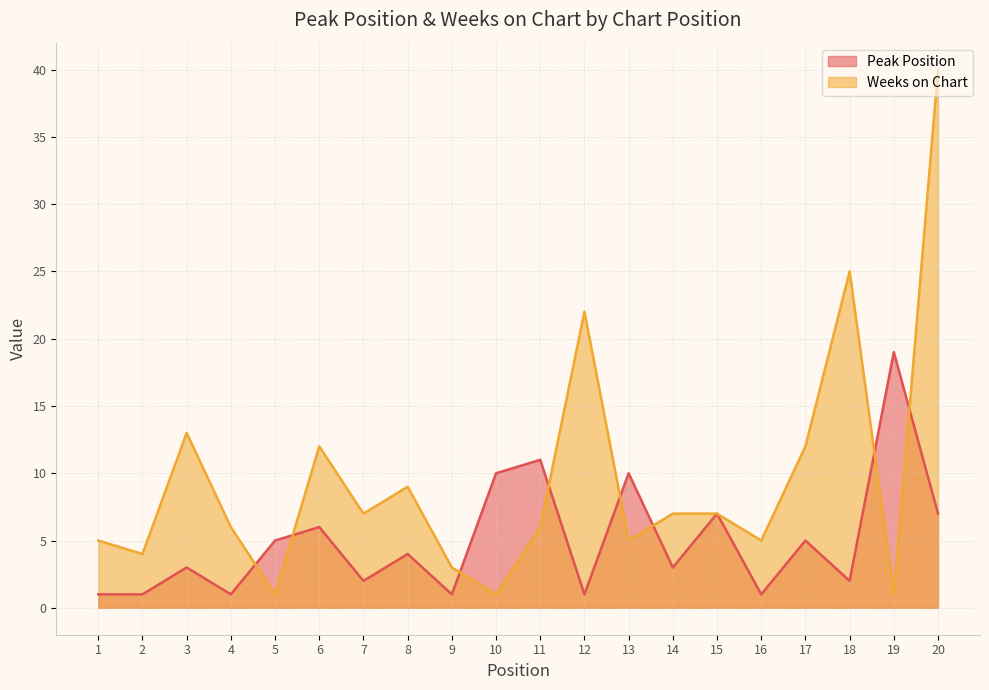

Is the value of Peak Position at 16 greater than the value of Weeks on Chart at 7?

No